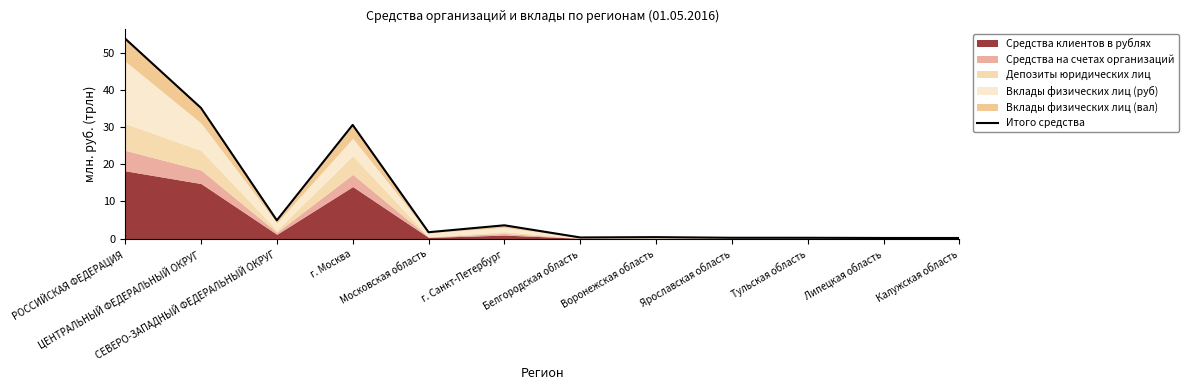

What is the difference between the values at Тульская область and Воронежская область?

0.2